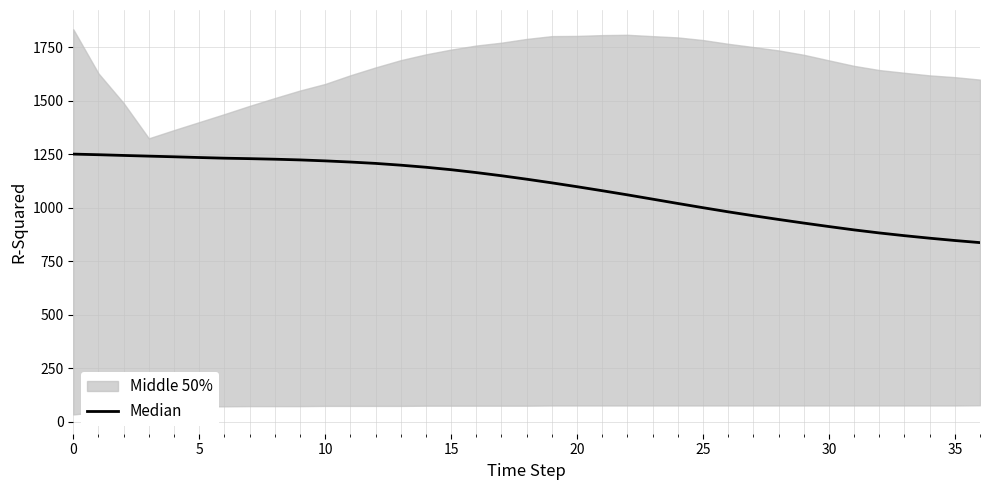

Reading left to right, extract all data points from this chart.

1251.0	1248.1	1244.7	1241.5	1238.4	1235.0	1231.9	1229.7	1227.1	1223.8	1219.3	1213.9	1207.5	1199.2	1189.5	1178.0	1164.6	1149.8	1133.6	1116.5	1098.5	1079.7	1060.4	1040.3	1020.1	1000.3	981.0	962.8	945.3	928.4	912.1	896.4	882.2	869.4	857.6	846.8	836.9